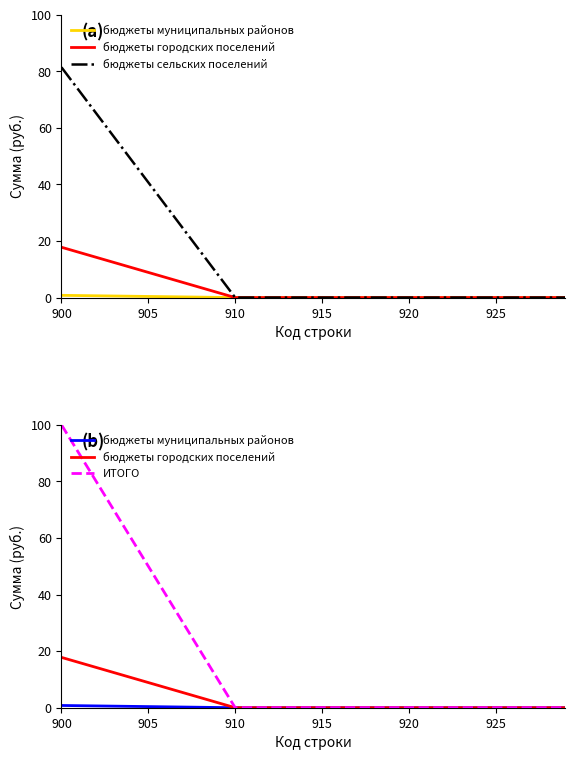

Which category has the highest value in the ИТОГО series?

900